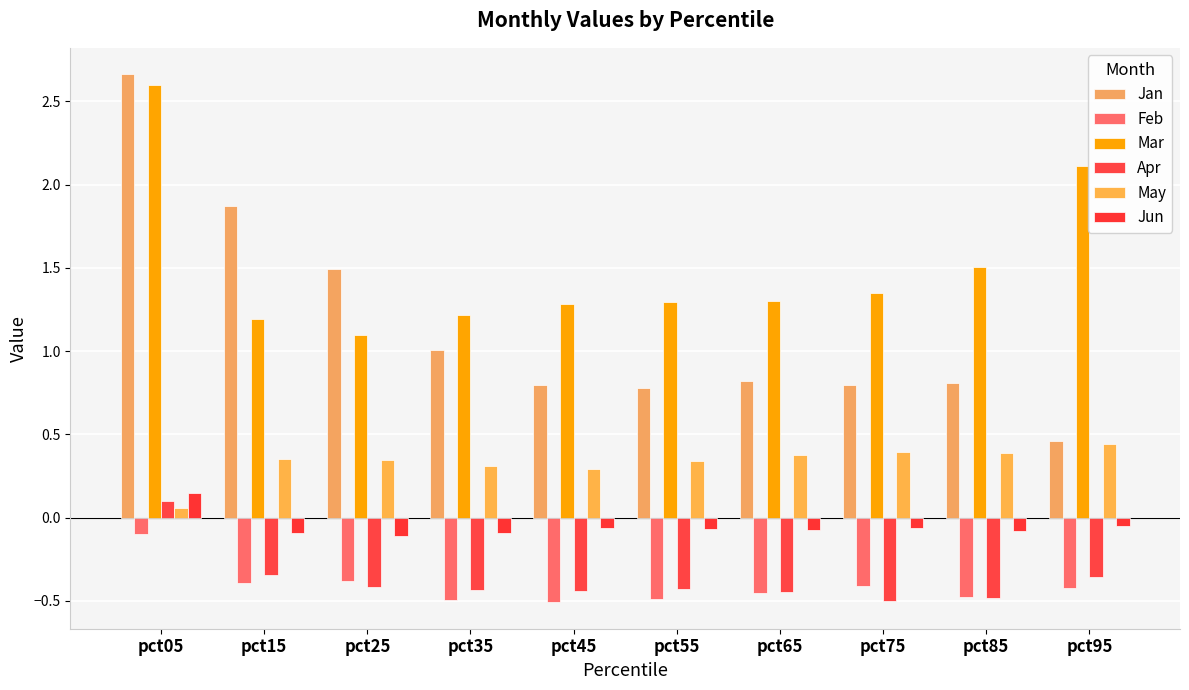

How many categories are shown in the chart?

10